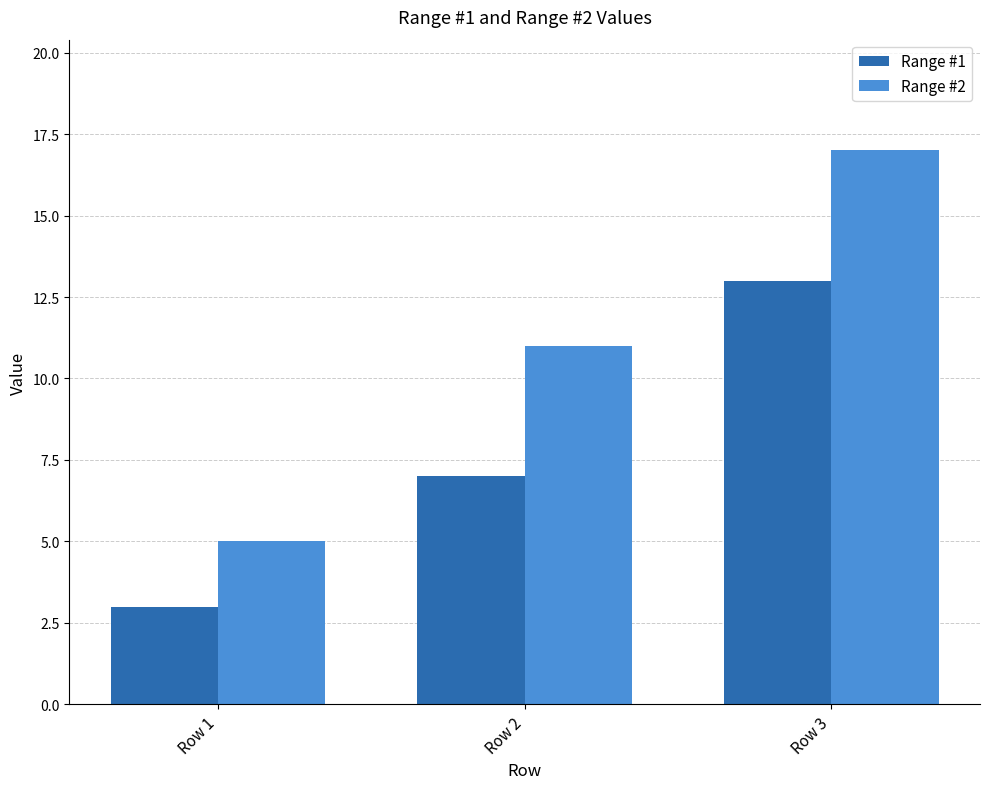

Which series has the largest range (max minus min)?

Range #2